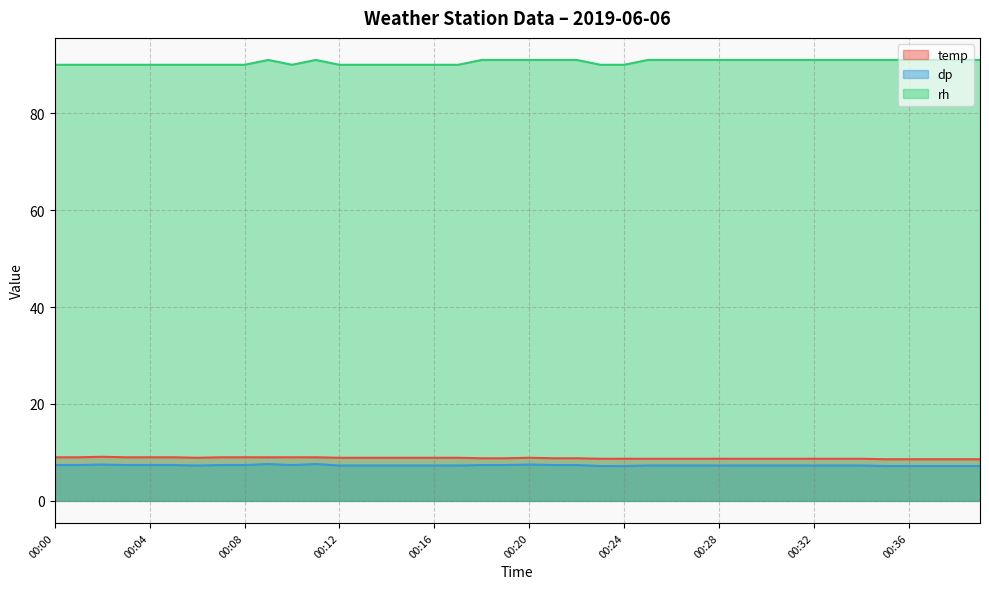

How many temp values are between 8 and 9?

39